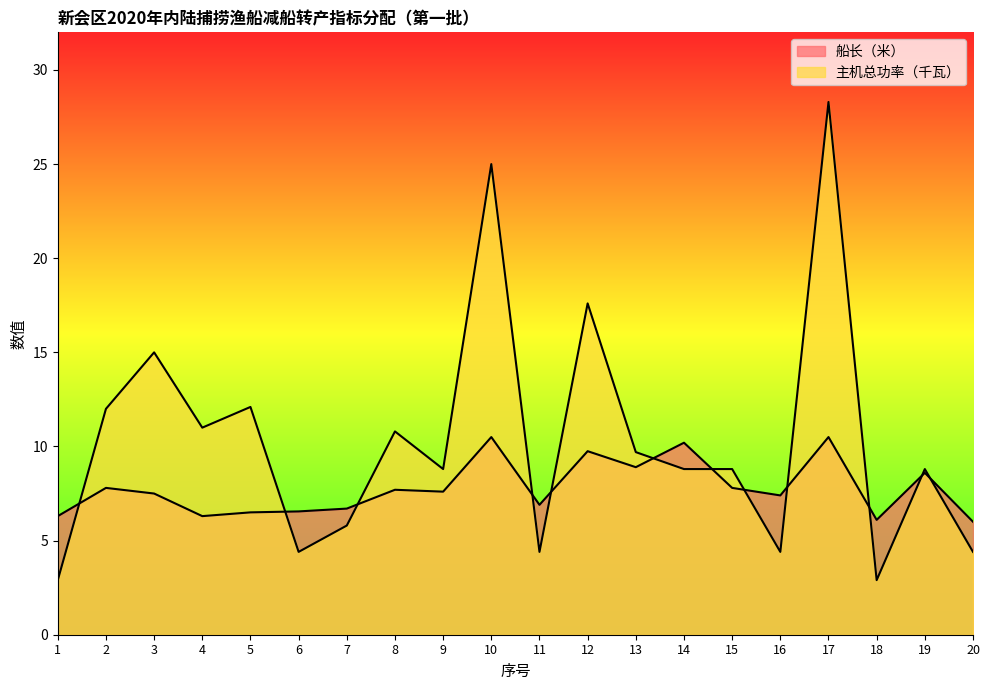

Is it true that 船长（米） equals 6.1 at 18?

True